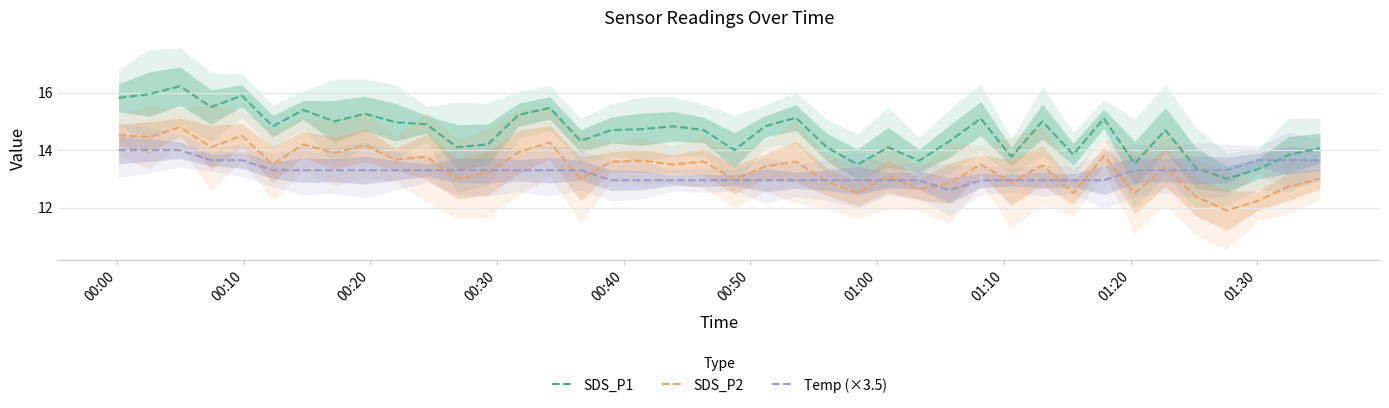

How many lines are shown in the chart?

3